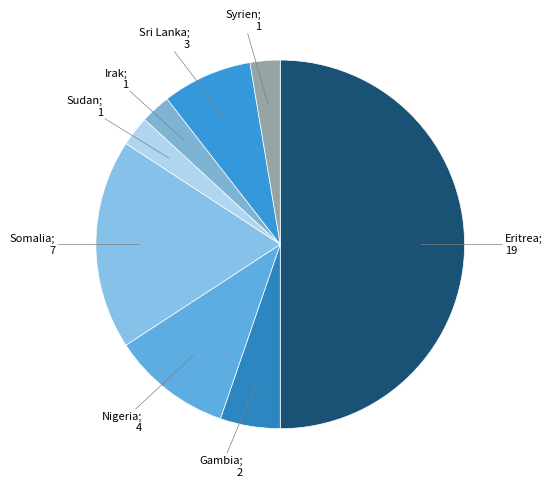

How many segments does this pie chart have?

8